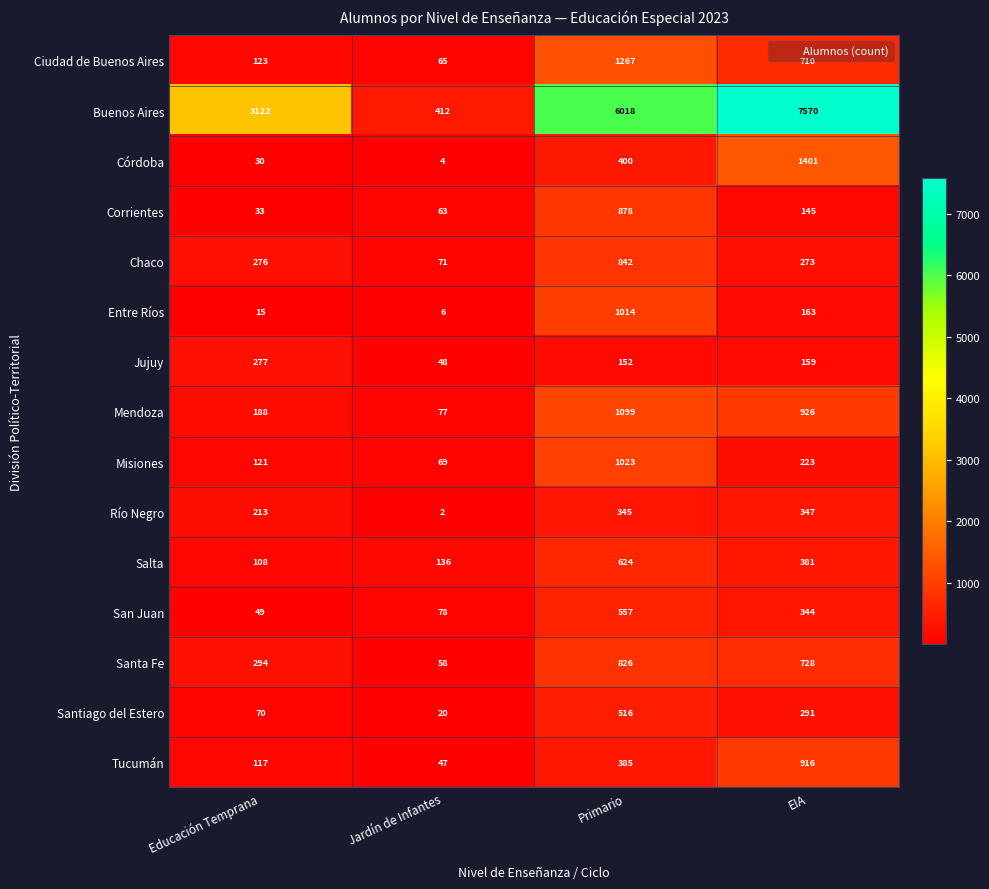

What is the maximum value shown in the chart?

7570